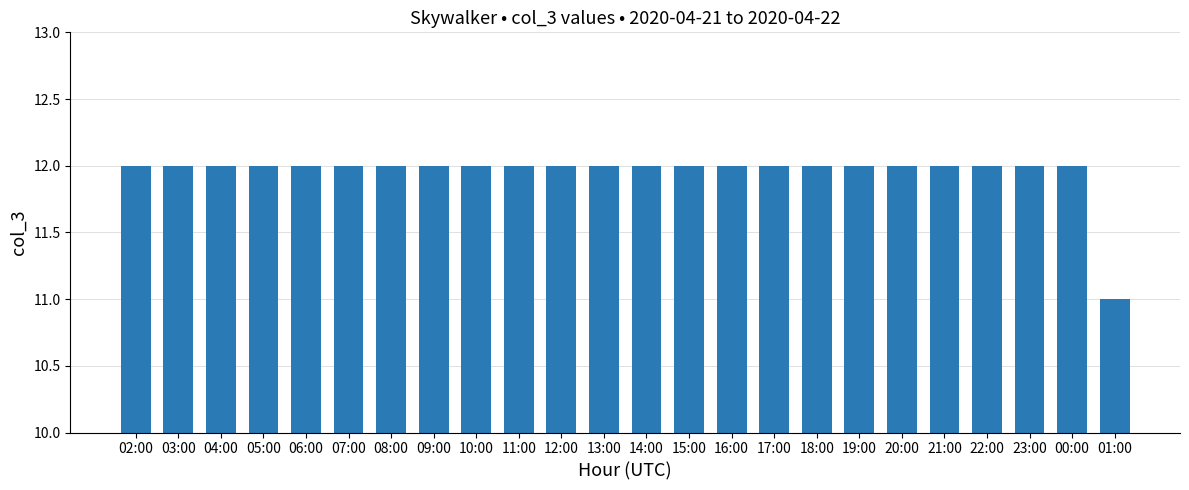

Approximately how many times larger is the value at 06:00 compared to 02:00?

1.0